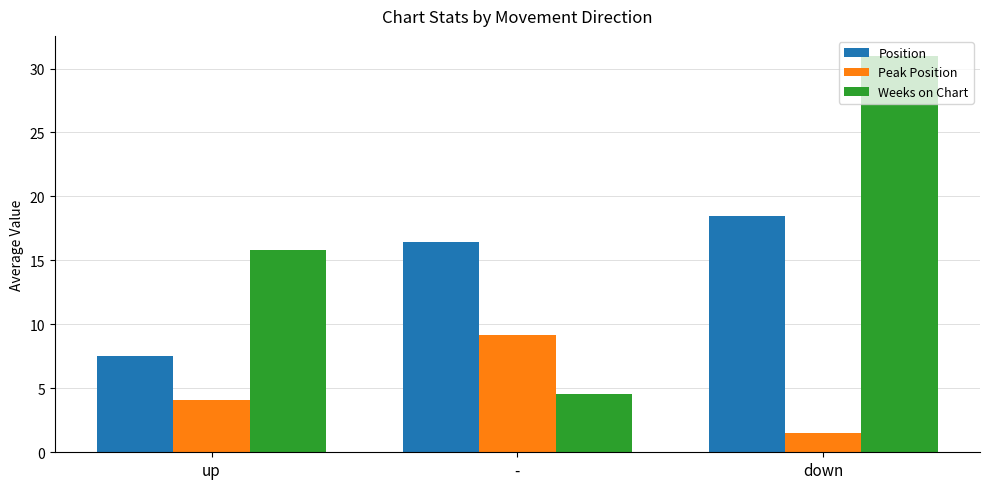

What is the label of the 3rd bar from the right?

up